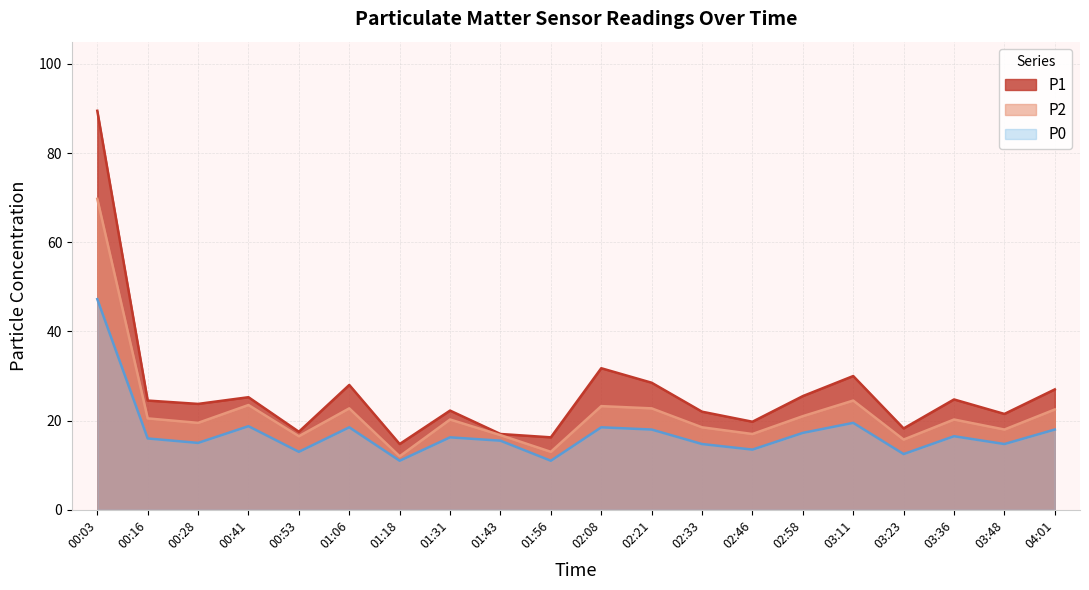

At which label does P2 reach its minimum?

01:18